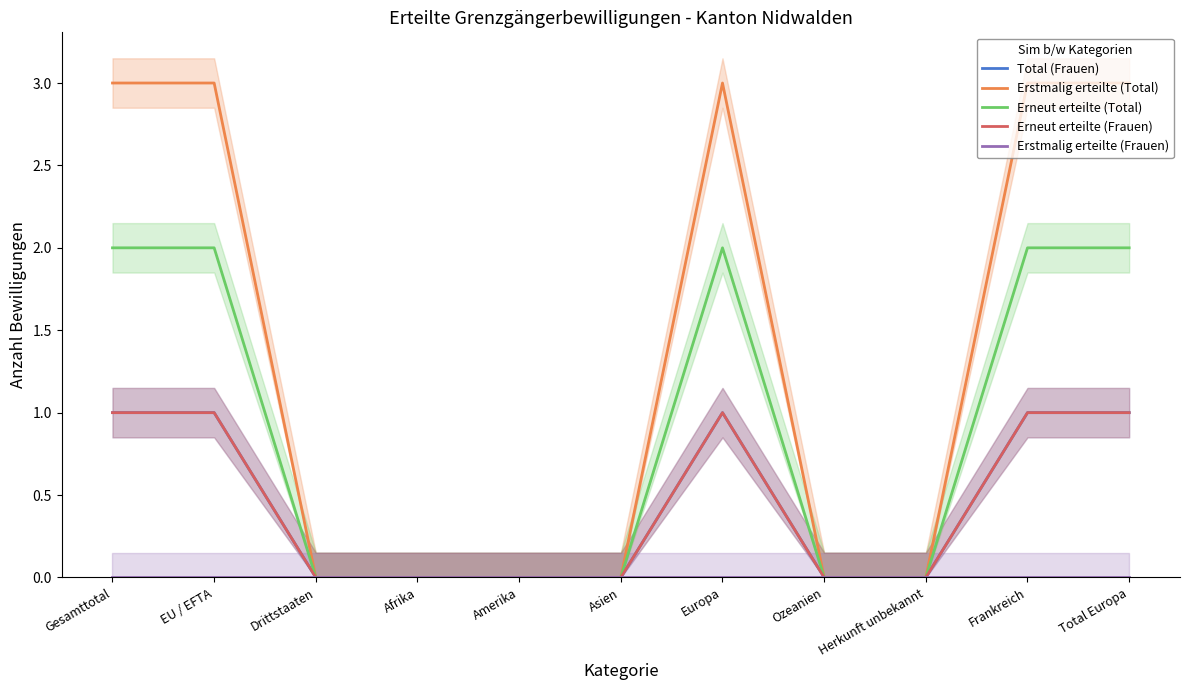

What value does the Total (Frauen) series have at EU / EFTA?

1